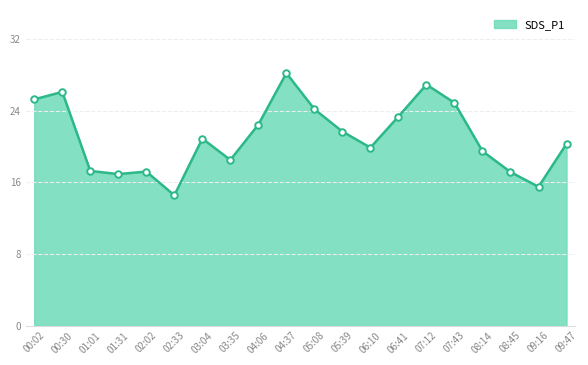

Between 00:02 and 03:04, which is larger?

00:02